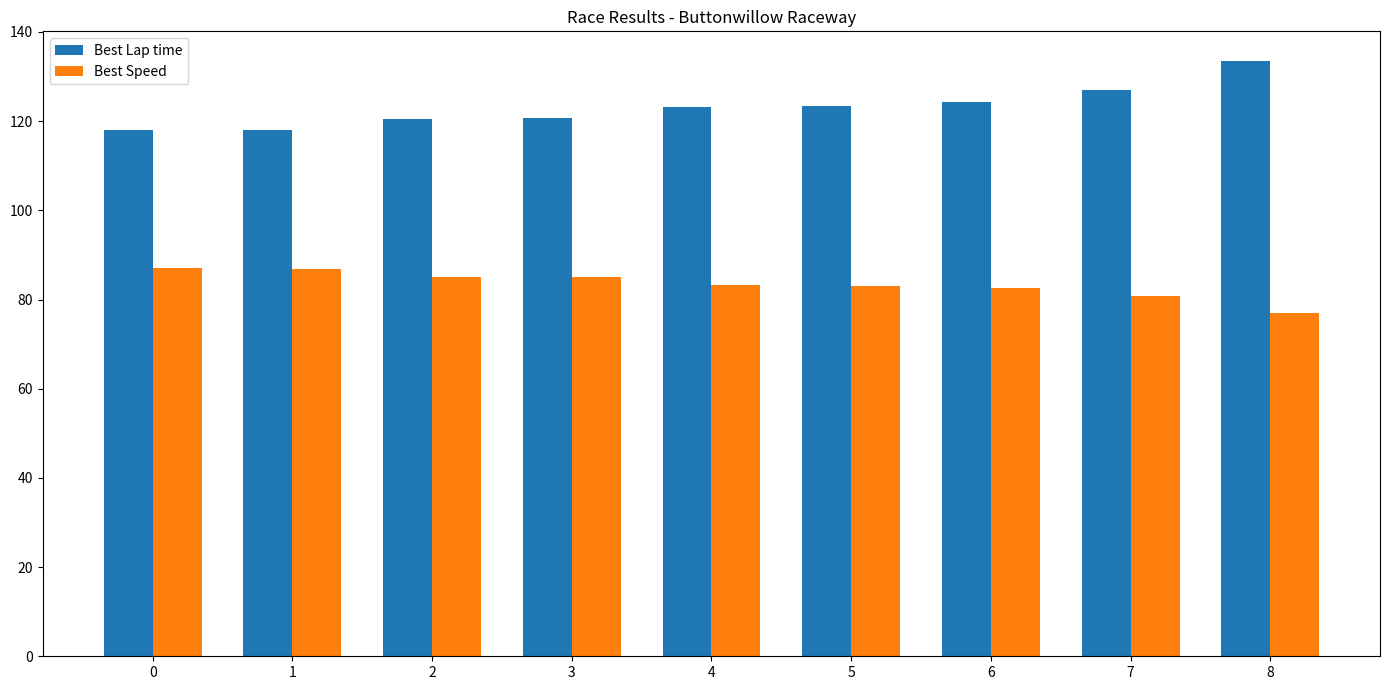

How many groups of bars are there?

9